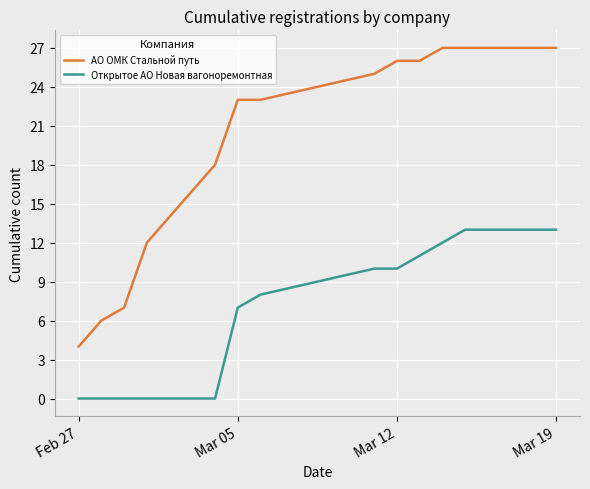

List the series in order of their overall mean, lowest first.

Открытое АО Новая вагоноремонтная, АО ОМК Стальной путь